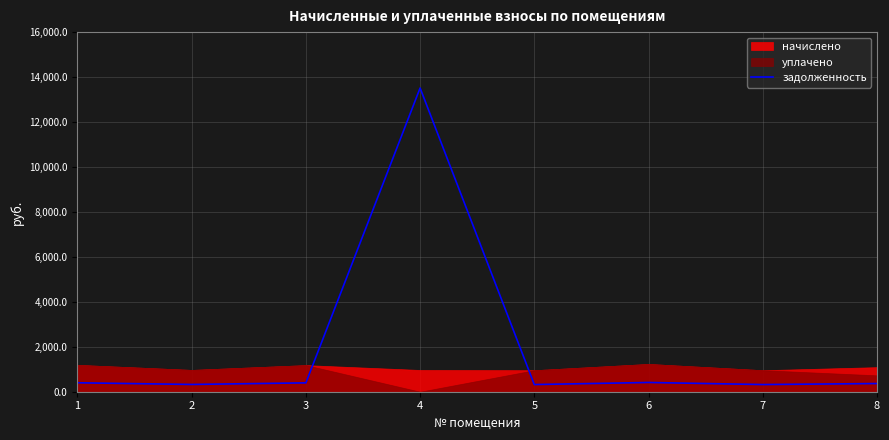

True or false: the data has more than 0 interior local peaks.

True